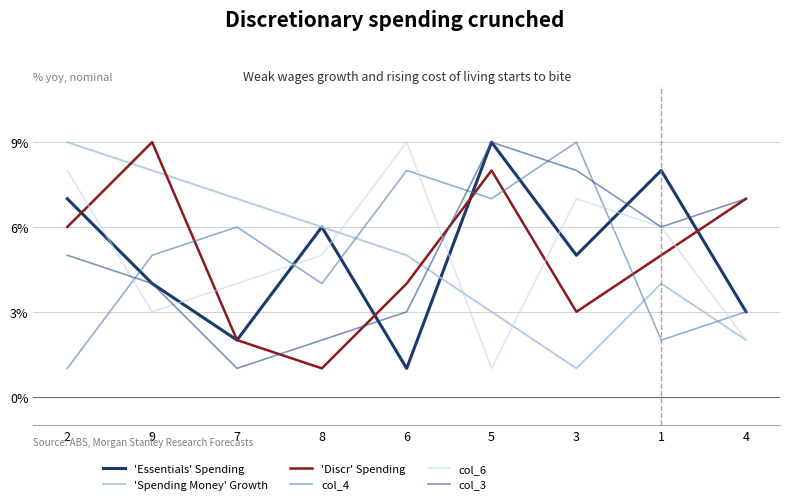

Is it true that 'Discr' Spending equals 8 at 5?

True